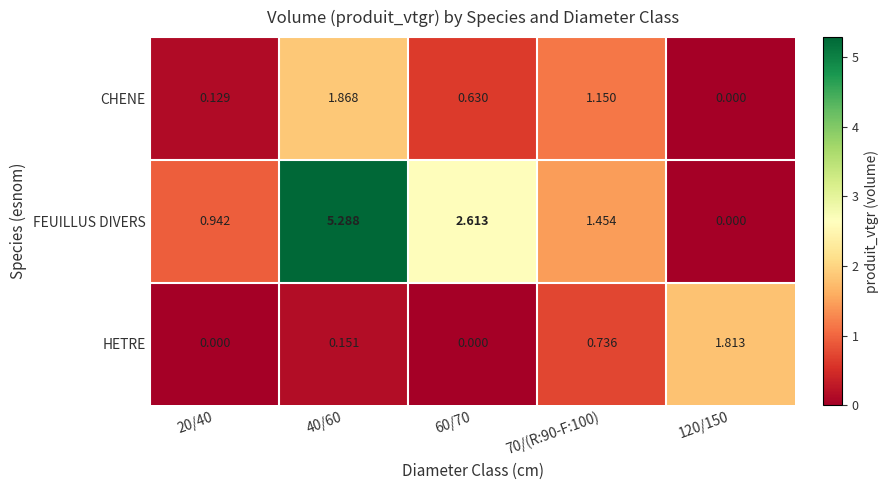

List the series in order of their peak value, highest first.

FEUILLUS DIVERS, CHENE, HETRE